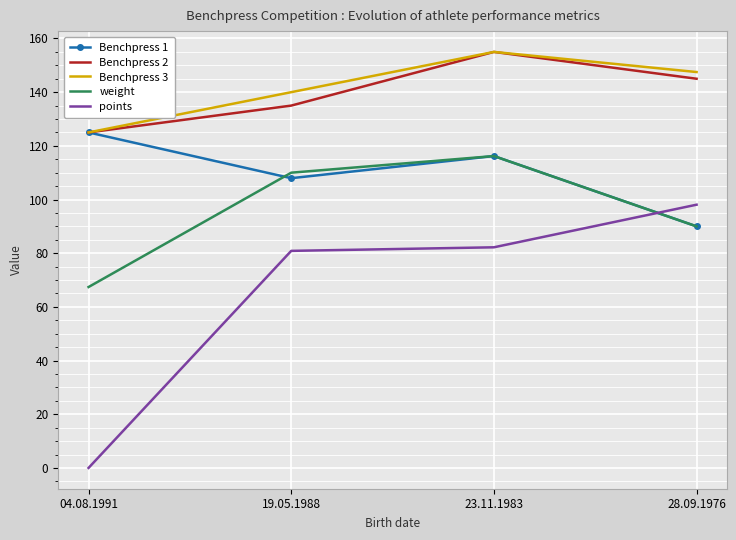

How many interior local peaks does the Benchpress 3 series have?

1